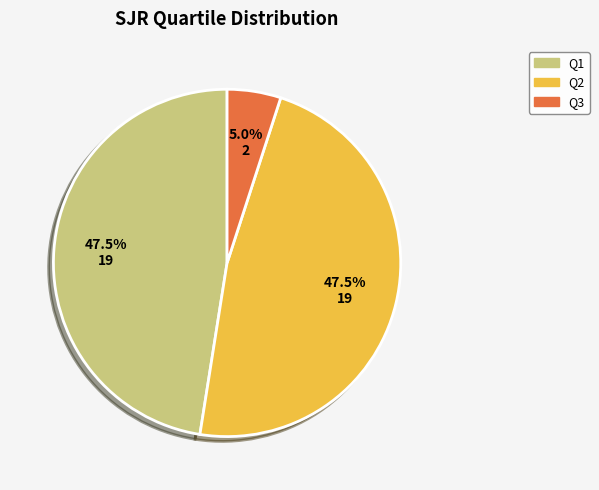

How many slices are in this pie chart?

3